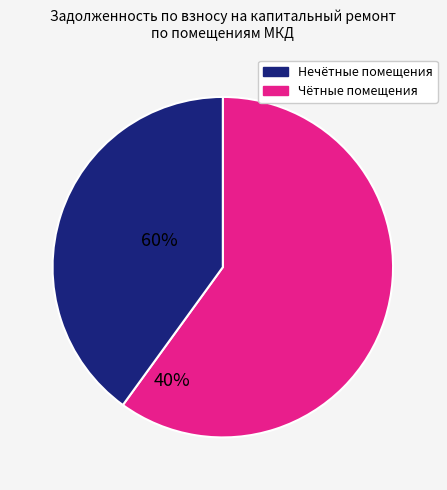

Does any single category account for the majority?

Yes